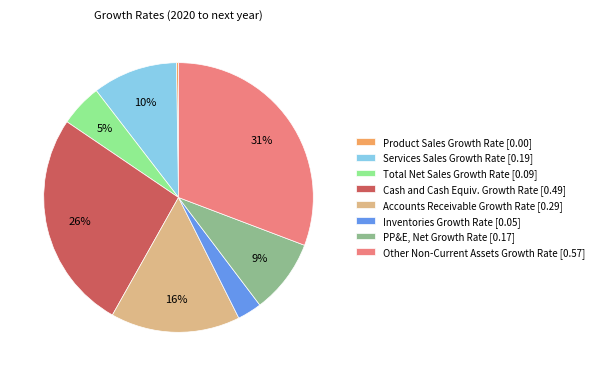

Does Total Net Sales Growth Rate [0.09] represent more than half of the total?

No